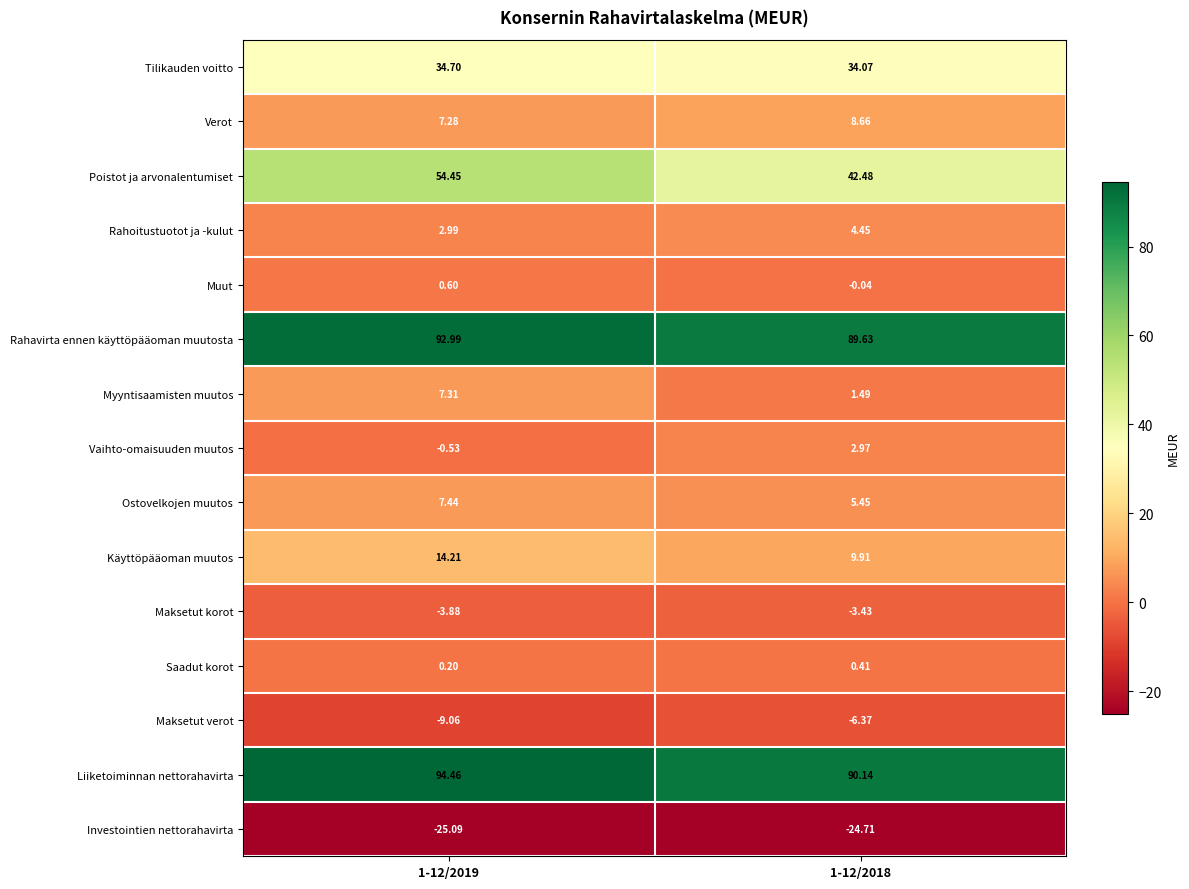

Which series changed the most between 1-12/2019 and 1-12/2018?

Poistot ja arvonalentumiset